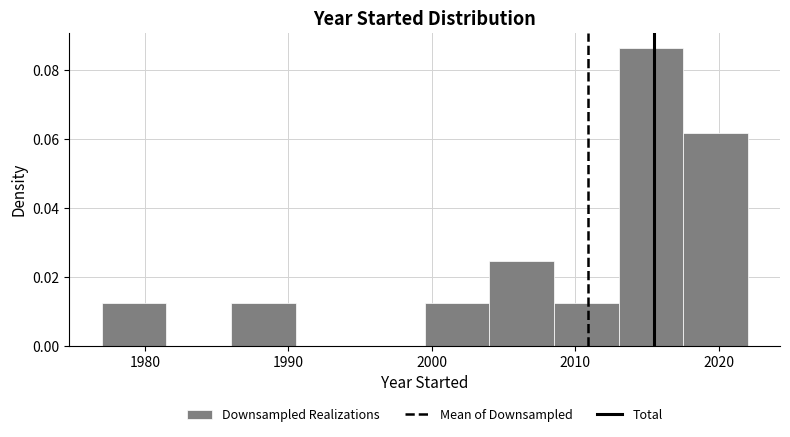

Which range on the x-axis has the tallest bar?

2013.0 to 2017.5